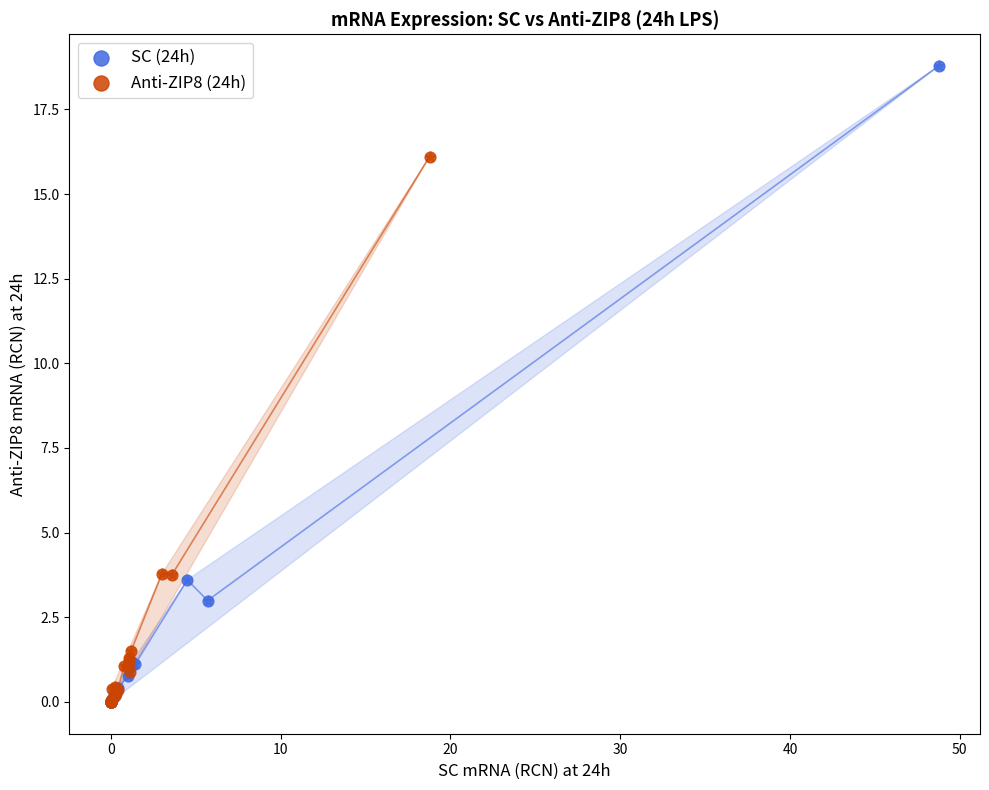

Which series has the widest spread of Y values?

SC (24h)